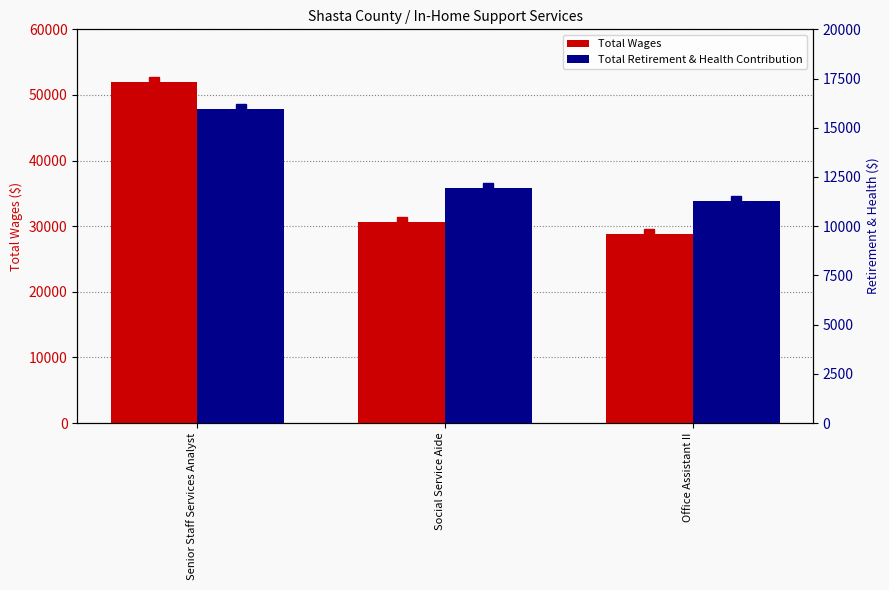

How many values in the Total Retirement & Health Contribution series are below 11932?

1